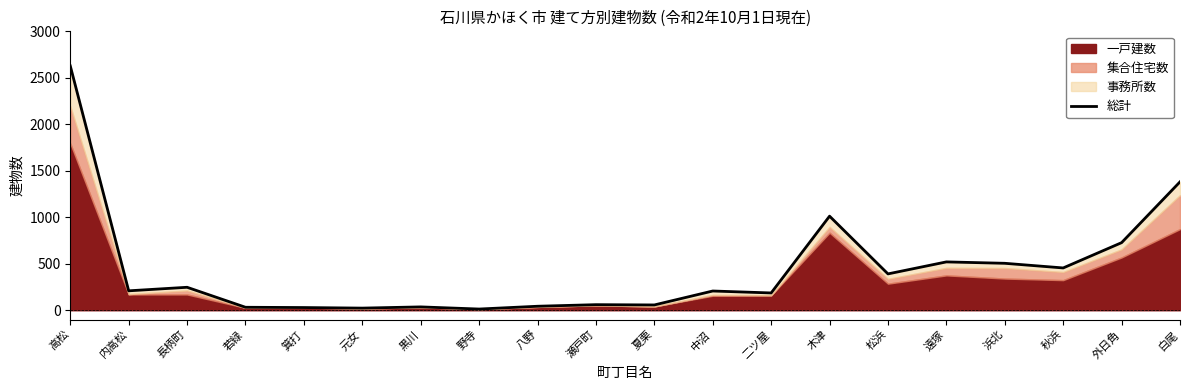

What is the difference between the values at 若緑 and 長柄町?

215